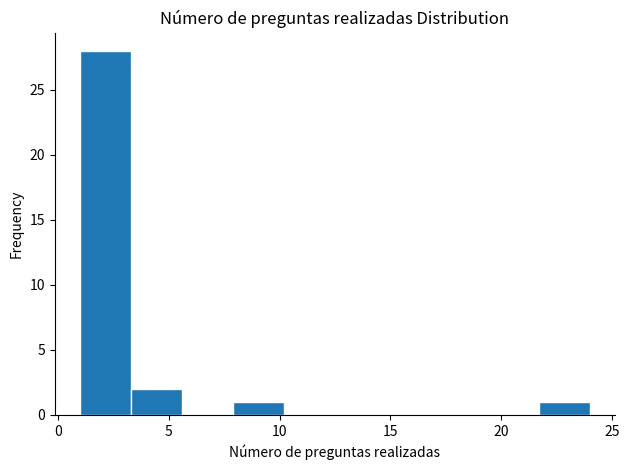

Over which range of the x-axis is the bar tallest?

1.0 to 3.3